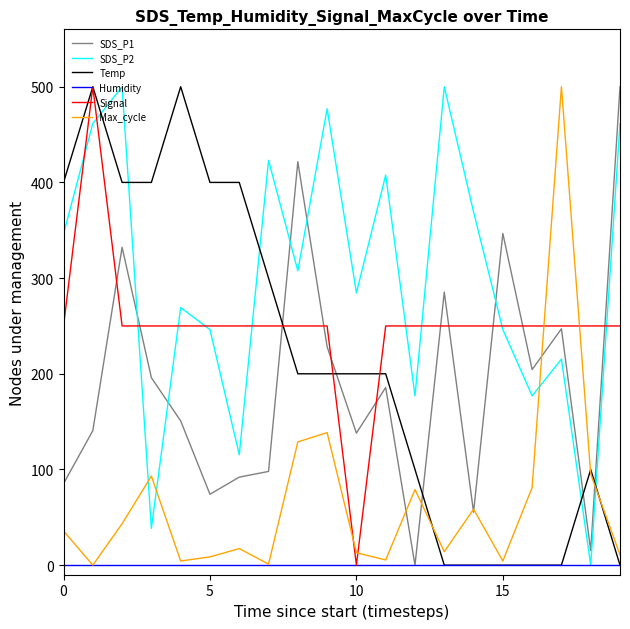

Is it true that SDS_P1 equals 346.7 at 15?

True